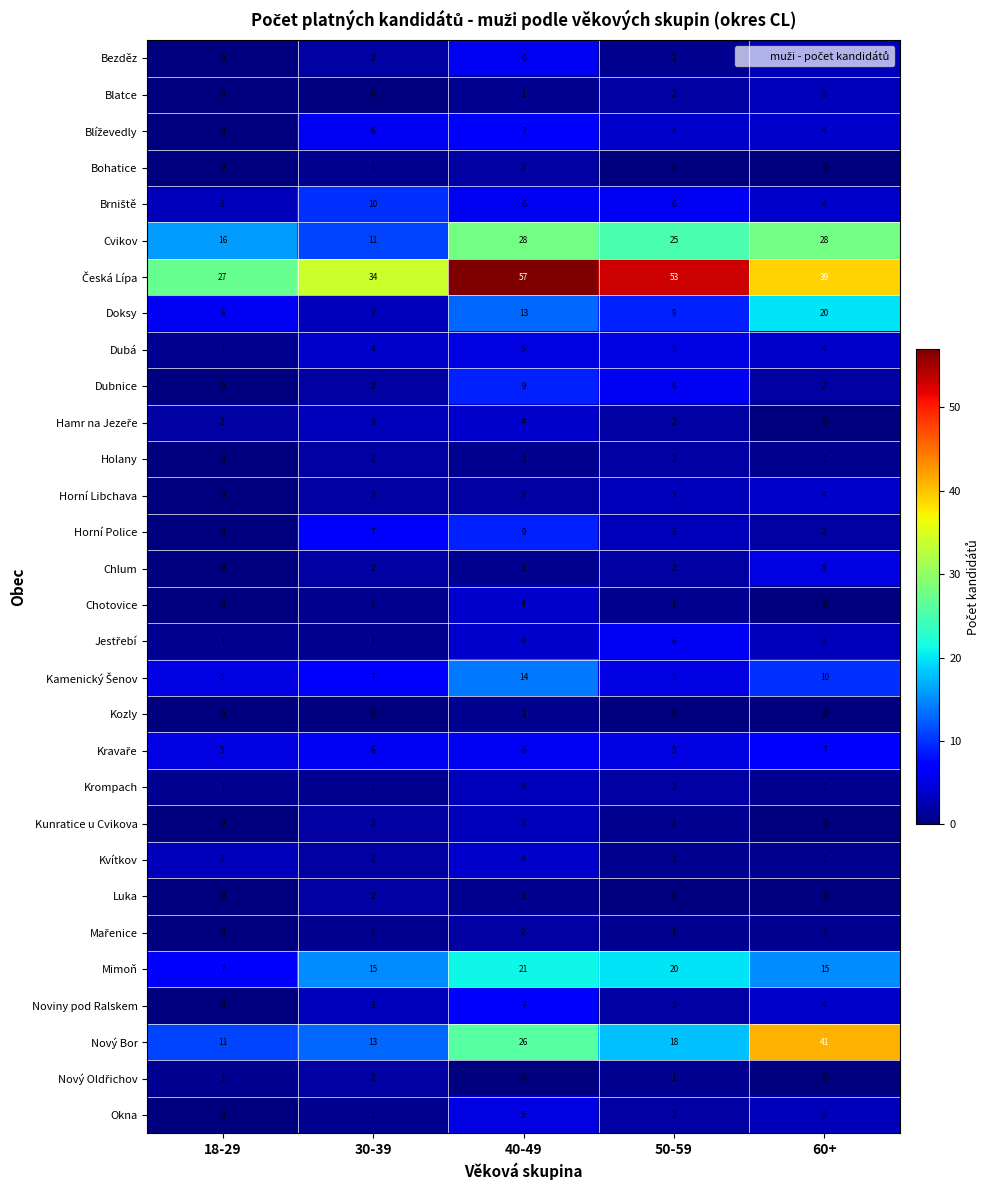

Between 30-39 and 60+, which series saw the biggest shift?

Nový Bor